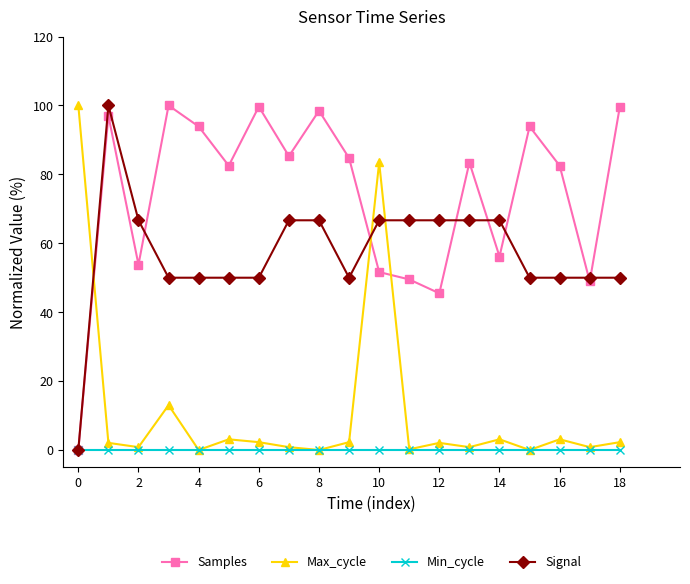

What is the maximum value shown in the chart?

100.0